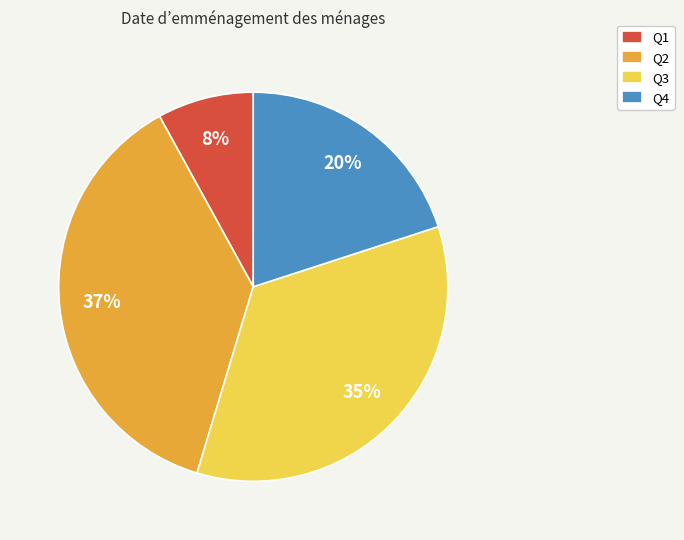

To the nearest percent, what is the average slice percentage?

25%